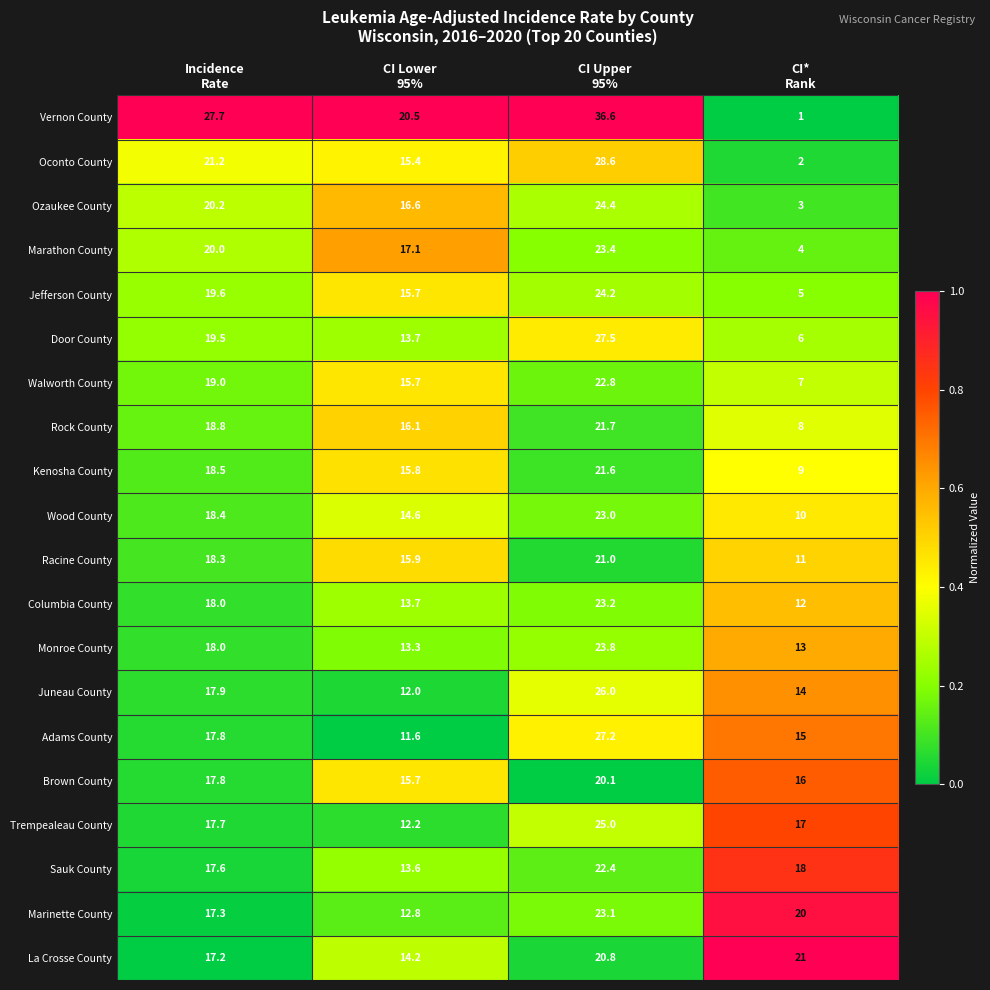

At which category is the sum across all series the highest?

CI Upper
95%